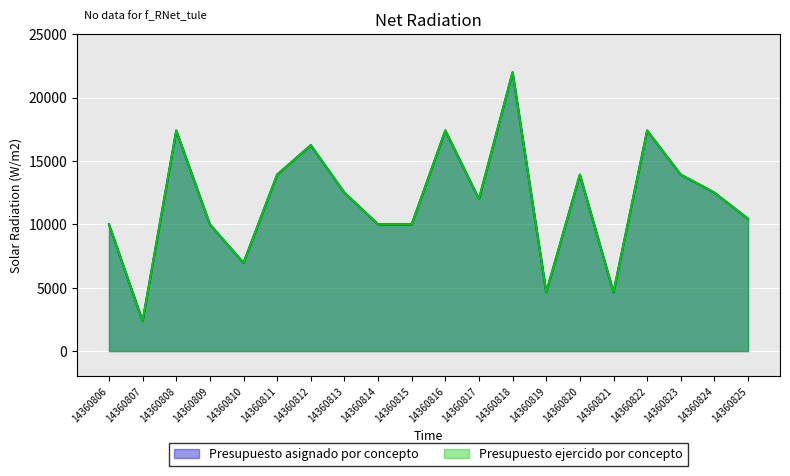

At how many categories does at least one series exceed 13649?

8